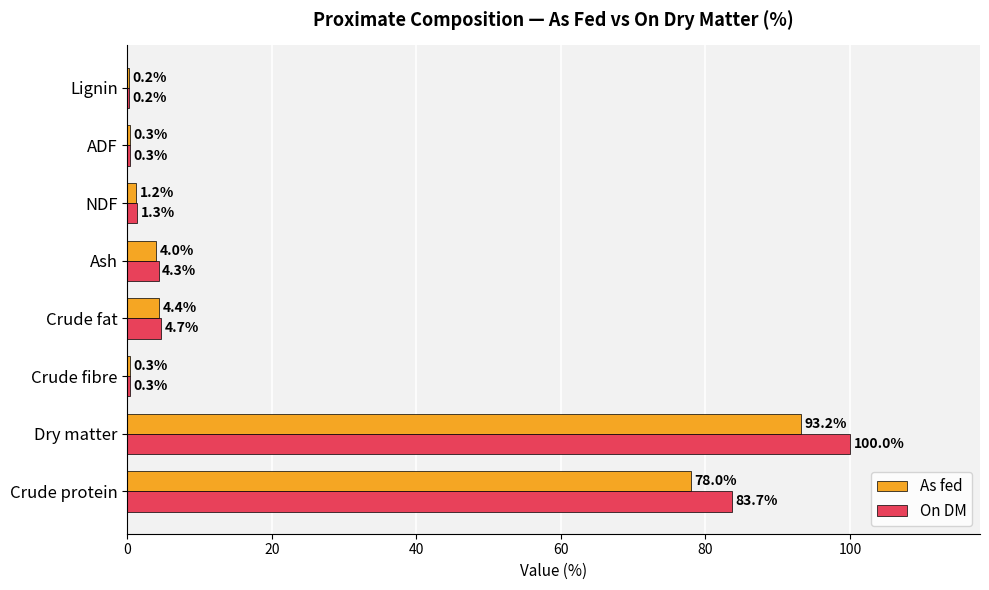

What is the approximate value of On DM at NDF?

1.3